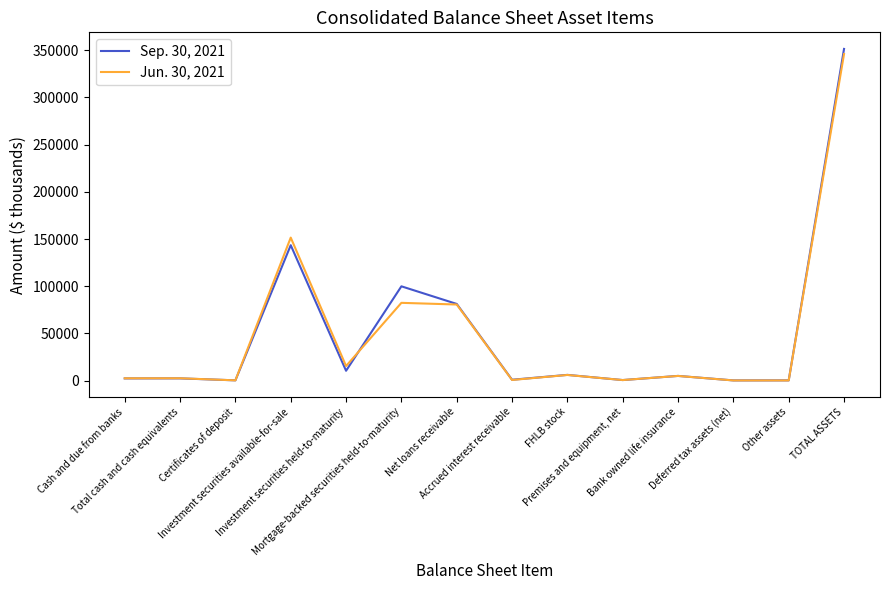

What are all the series names shown in the legend?

Sep. 30, 2021, Jun. 30, 2021